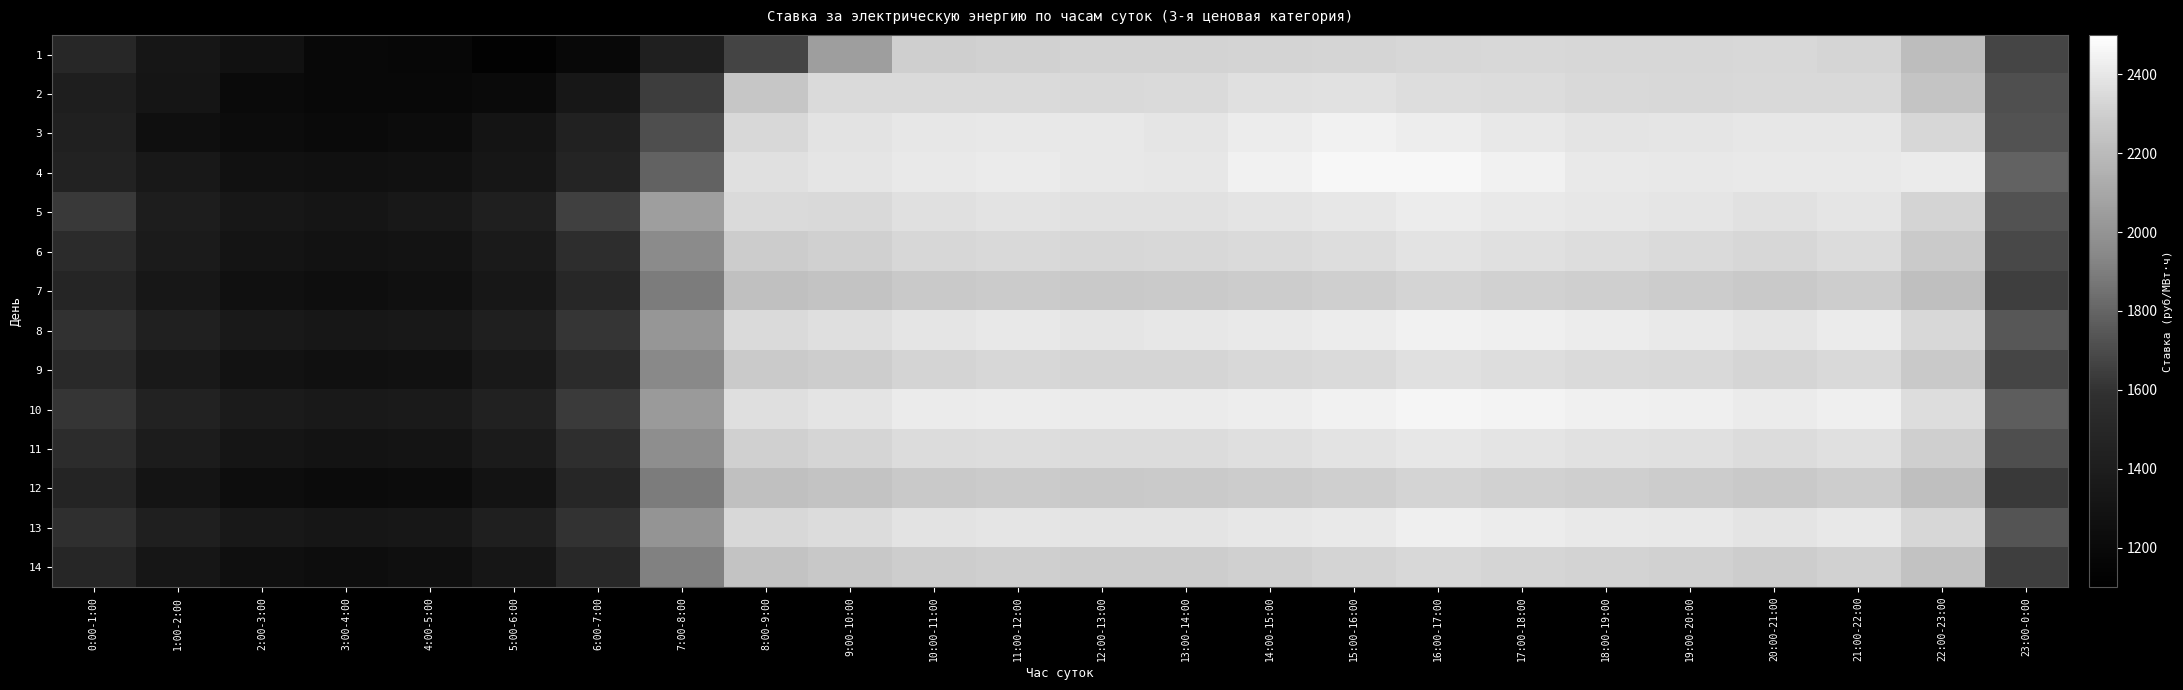

At which category does the chart reach its peak across all series?

15:00-16:00